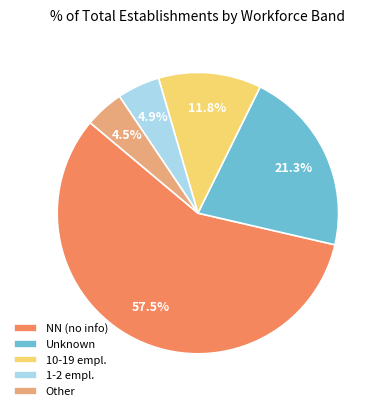

What portion of the pie excludes Other?

95.5%